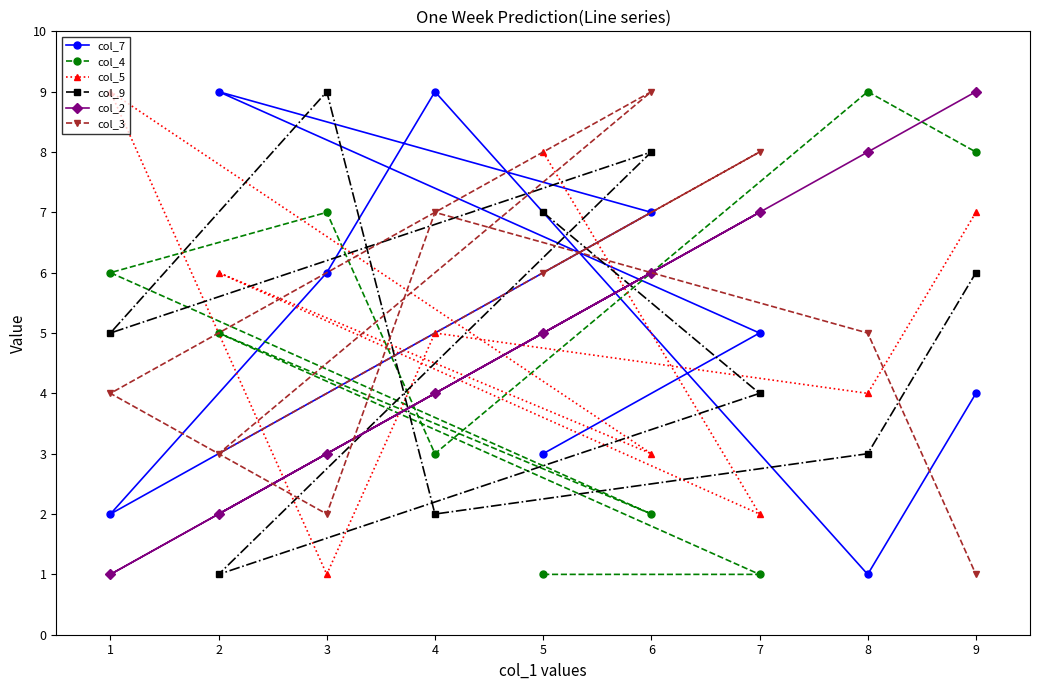

Rank the series at 5 from lowest to highest value.

col_4, col_7, col_2, col_3, col_9, col_5